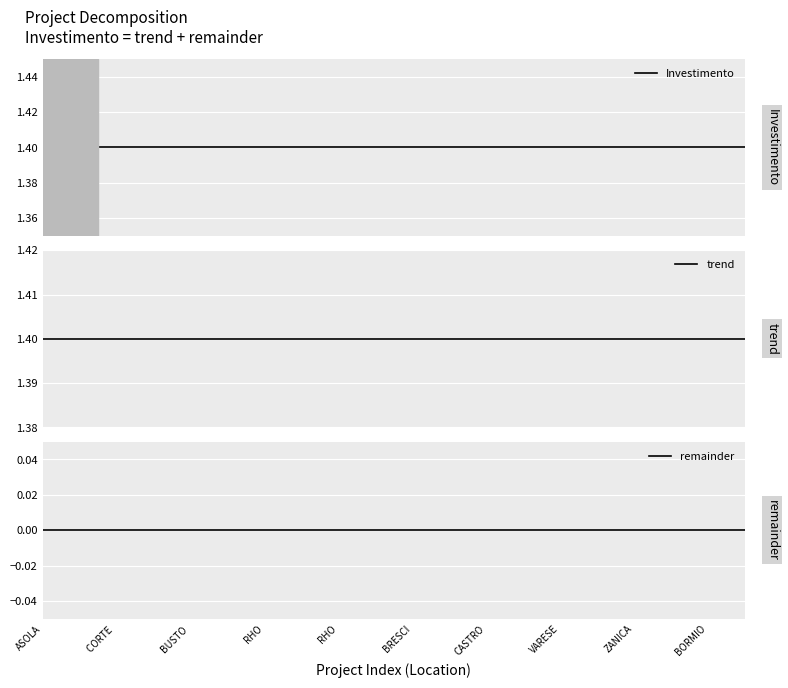

What is the label of the 10th point from the left?

BORMIO